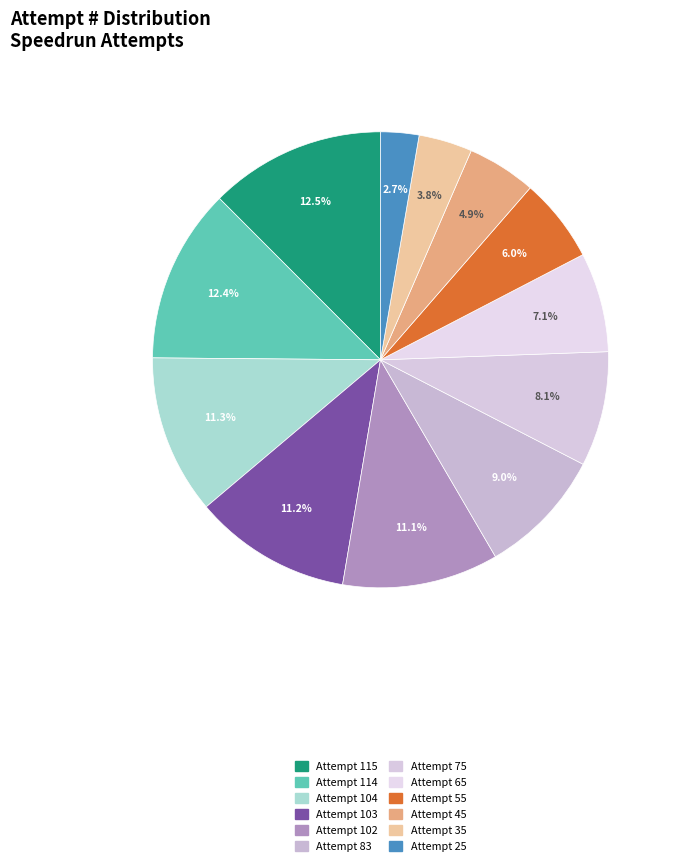

Approximately how many times larger is the value at Attempt 45 compared to Attempt 35?

1.3